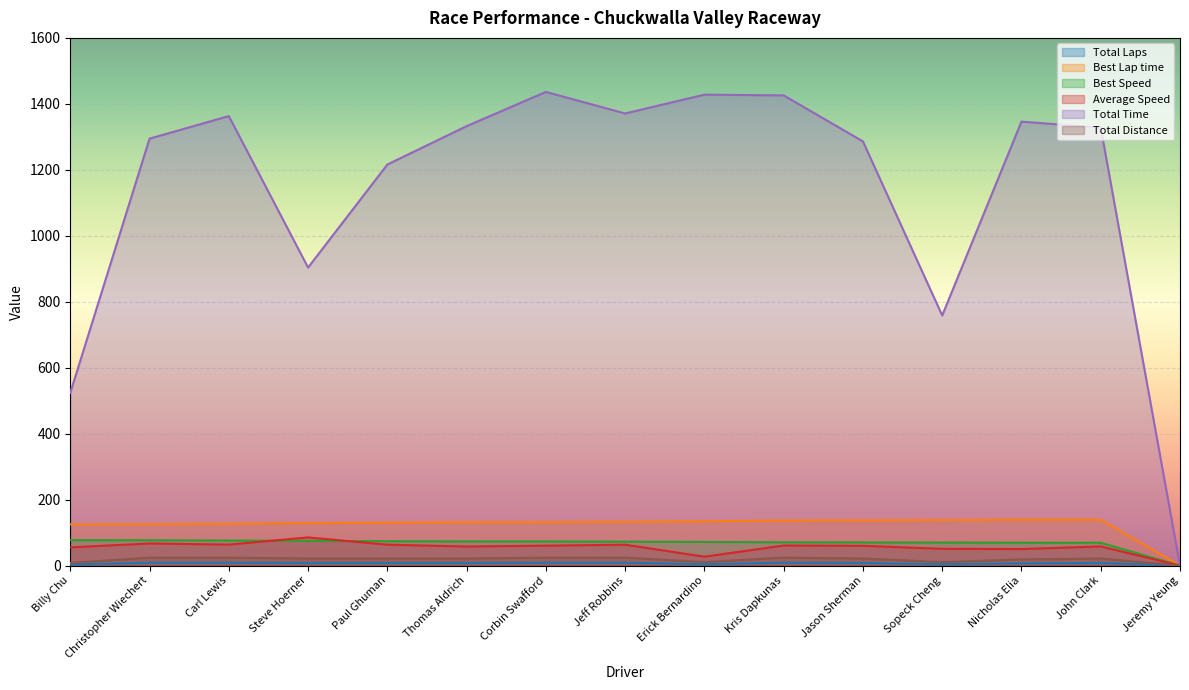

What is the difference between the second highest and second lowest values in the Total Time series?

904.1